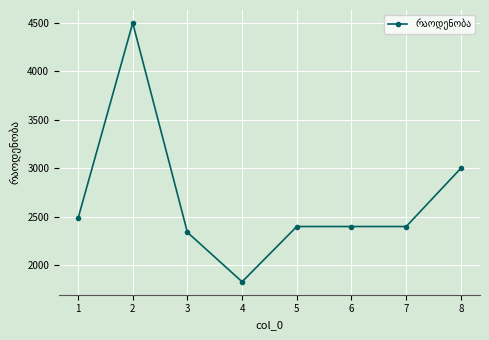

Reading left to right, extract all data points from this chart.

1=2484.0	2=4500.0	3=2340.0	4=1830.0	5=2400.0	6=2400.0	7=2400.0	8=3000.9